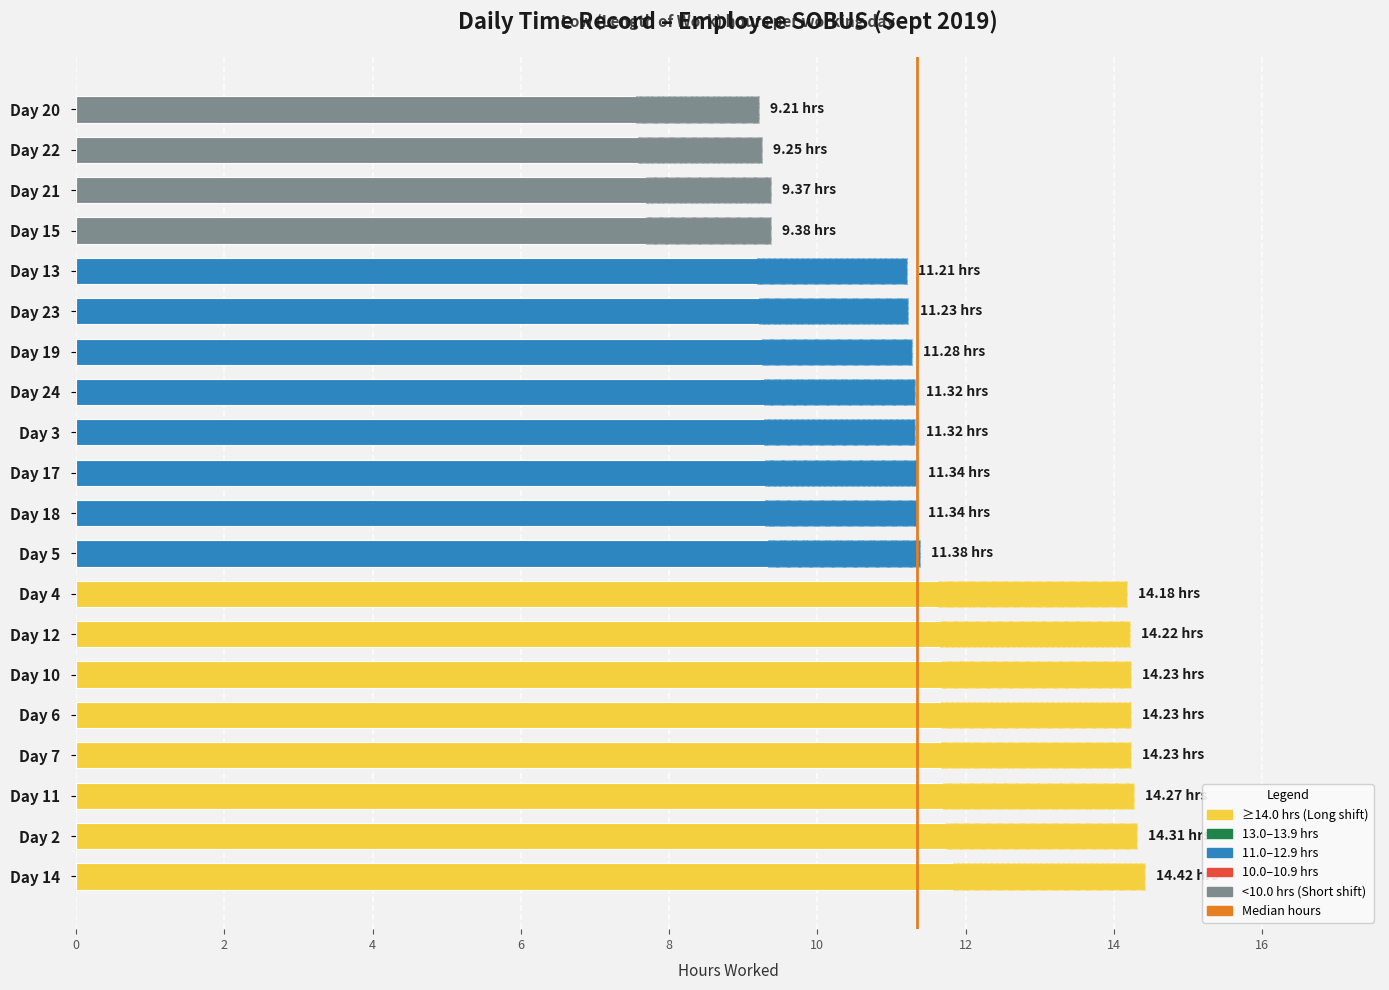

How many bars are there in total?

20